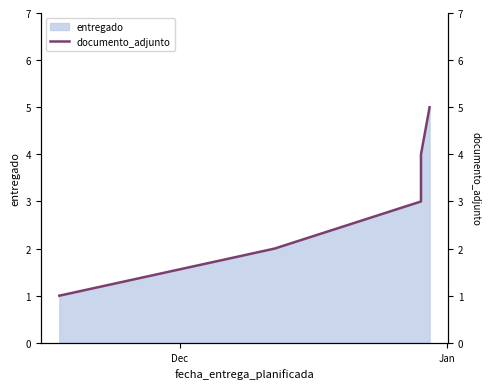

Reading left to right, what are all the values shown in this chart?

1	2	3	4	5